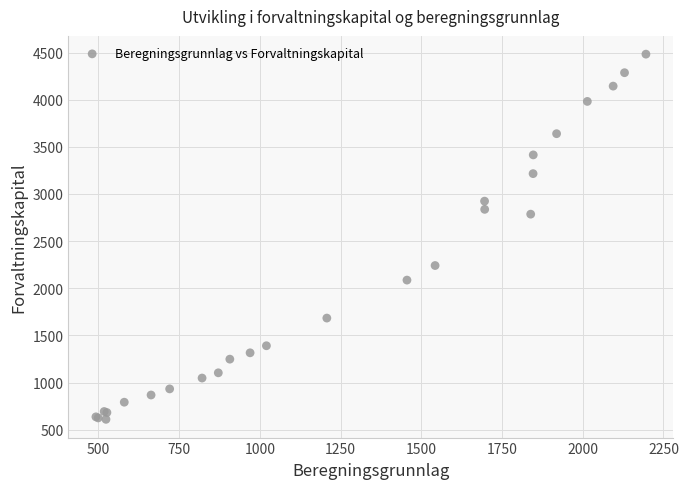

What Y value in the scatter plot is closest to 2546?

2786.0